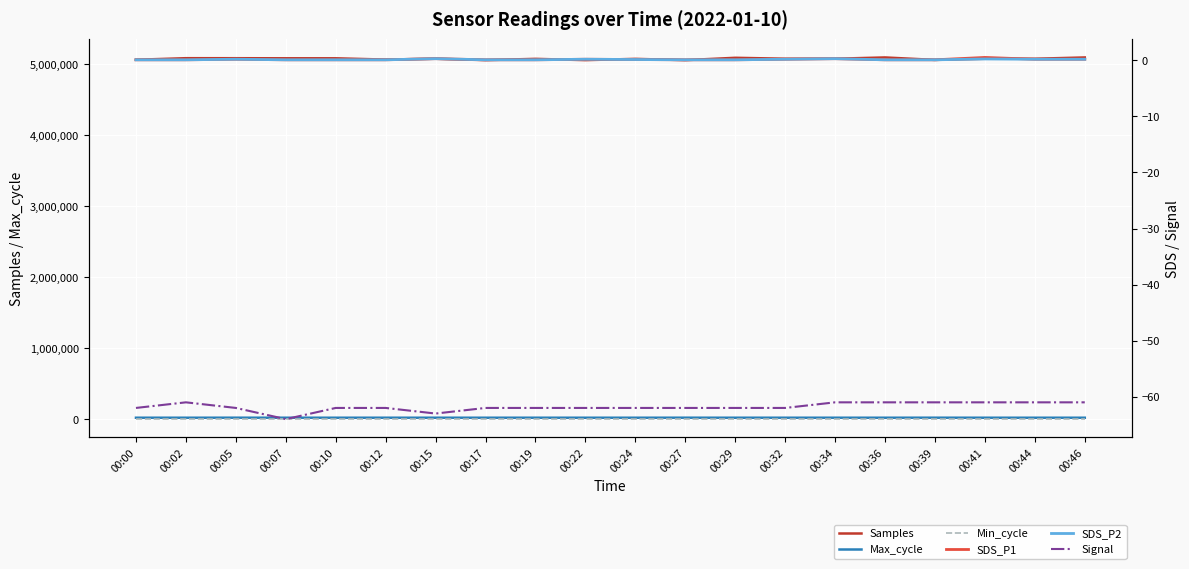

What is the difference between the Signal values at 00:07 and 00:36?

3.0